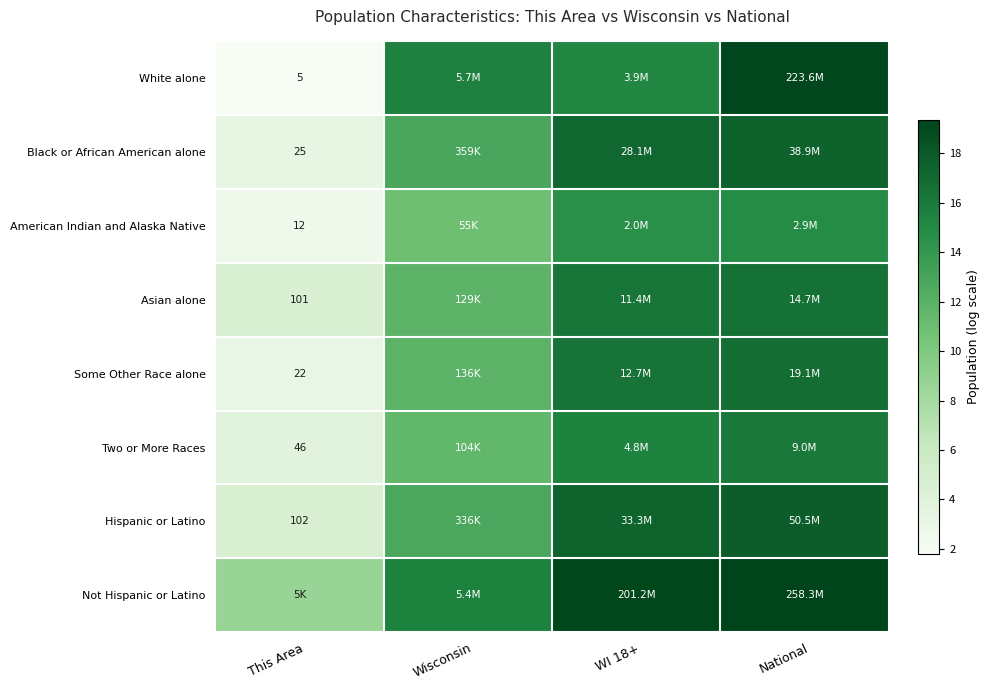

The value of Two or More Races at WI 18+ is 25.4. True or false?

False